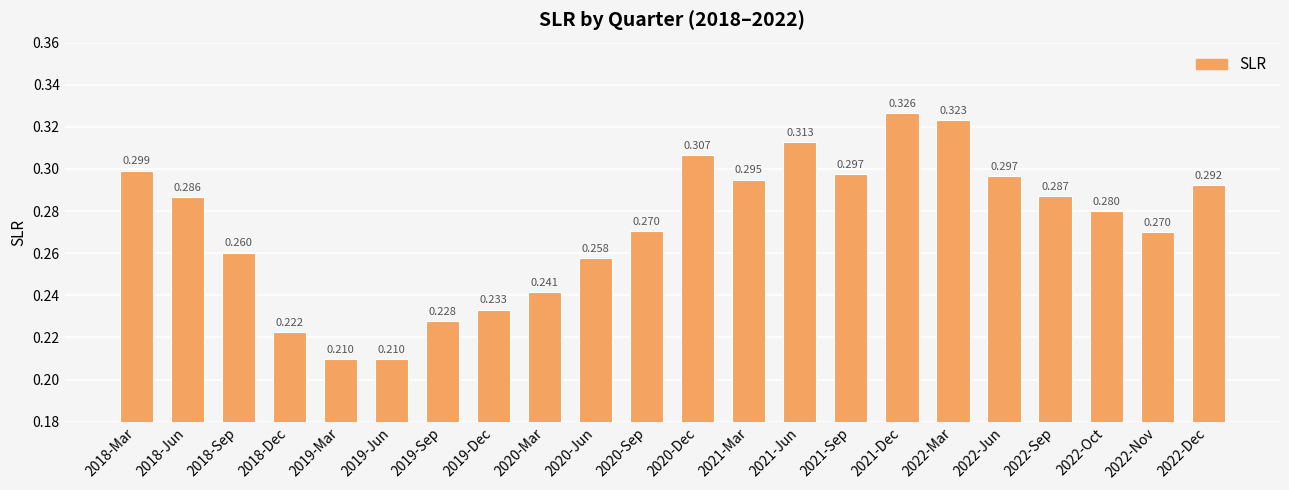

What is the average value?

0.3